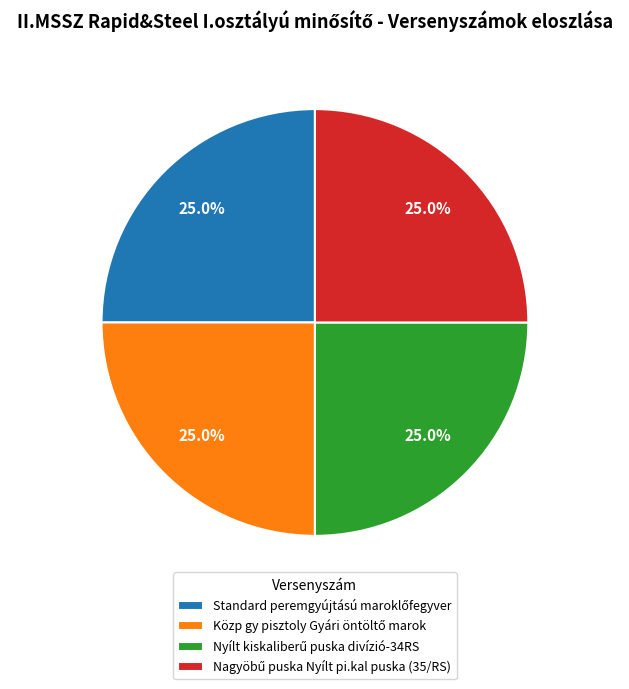

Does any single category account for the majority?

No